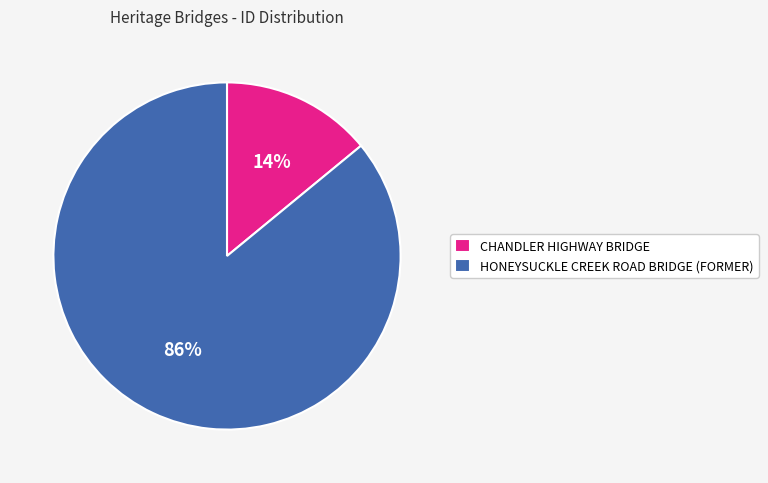

Rank the categories by value from lowest to highest.

CHANDLER HIGHWAY BRIDGE, HONEYSUCKLE CREEK ROAD BRIDGE (FORMER)